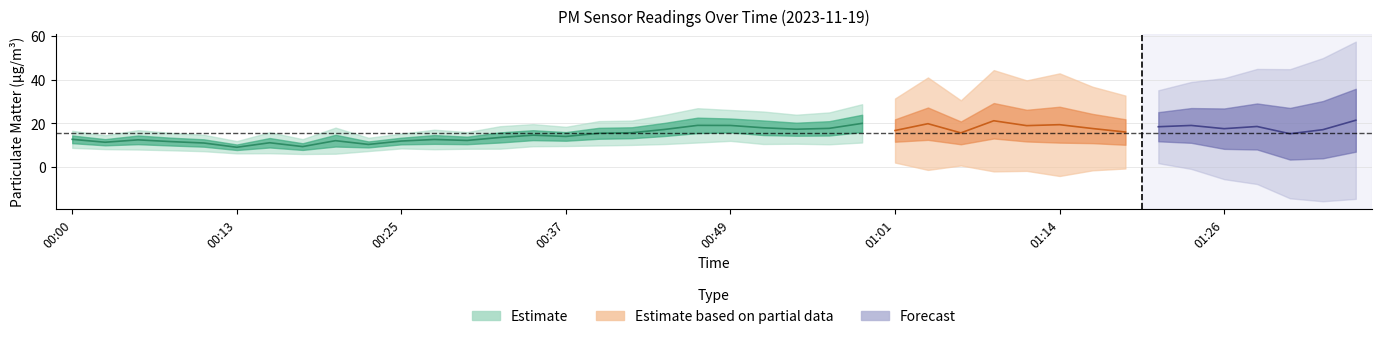

True or false: P2 and P1 intersect in this chart.

False